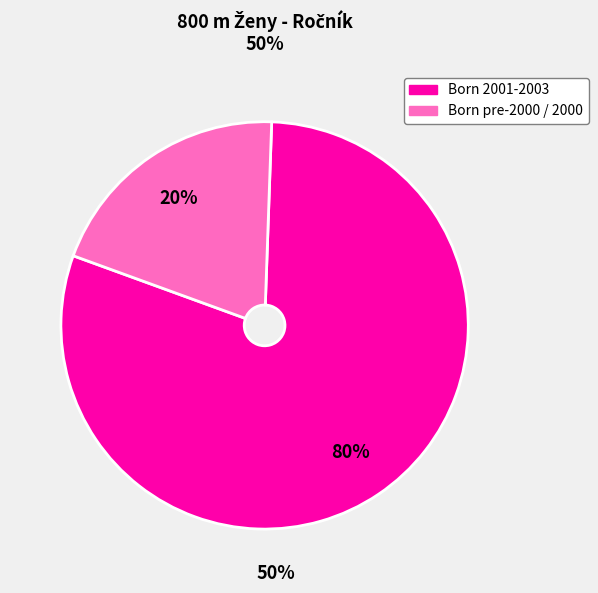

To the nearest percent, what portion does Born pre-2000 / 2000 represent?

20%